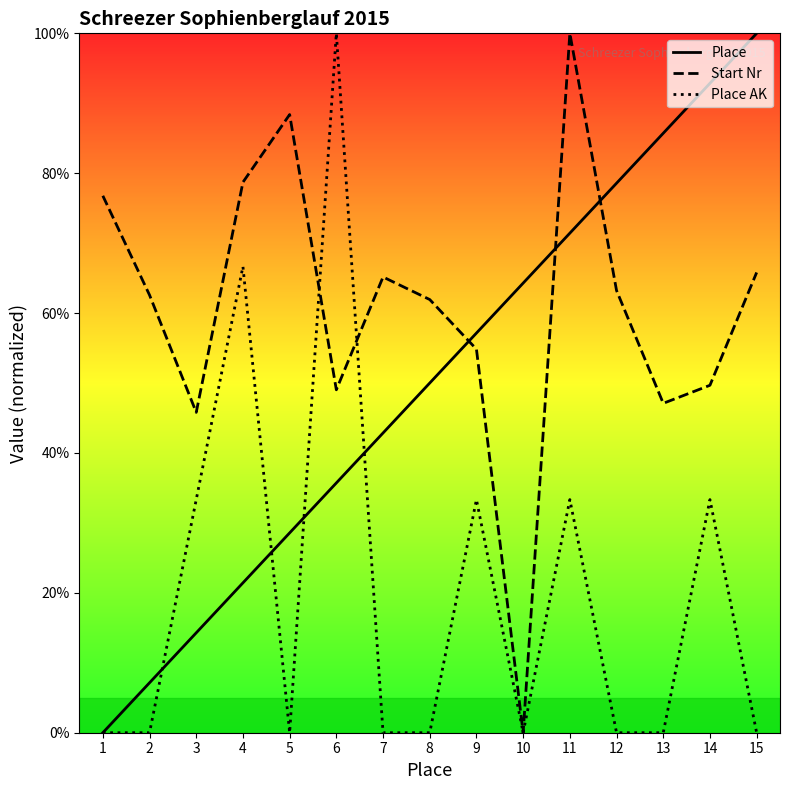

Between 8 and 14, which is larger?

14